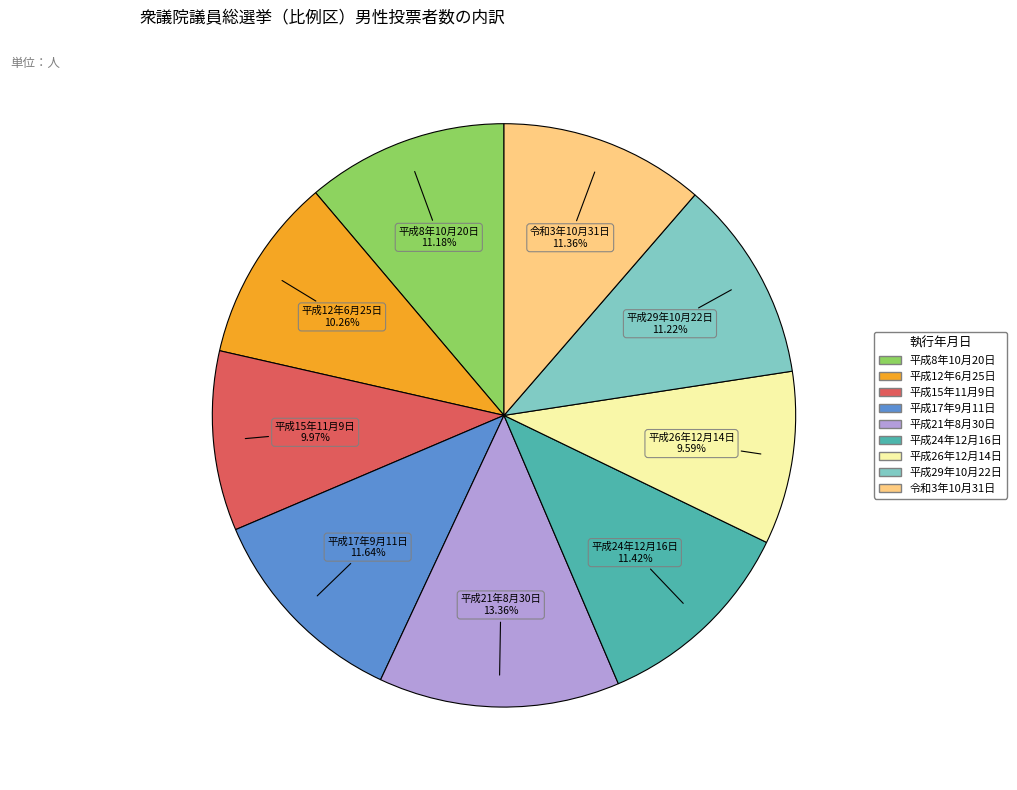

What percentage do 平成15年11月9日 and 平成21年8月30日 together represent?

23.3%